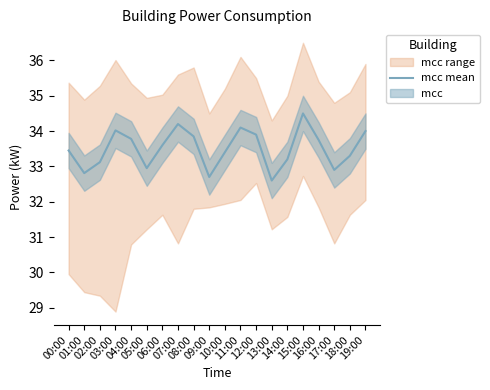

Reading right to left, what are all the values shown in this chart?

34.0	33.3	32.9	33.8	34.5	33.2	32.6	33.9	34.1	33.4	32.7	33.9	34.2	33.6	33.0	33.8	34.0	33.1	32.8	33.5